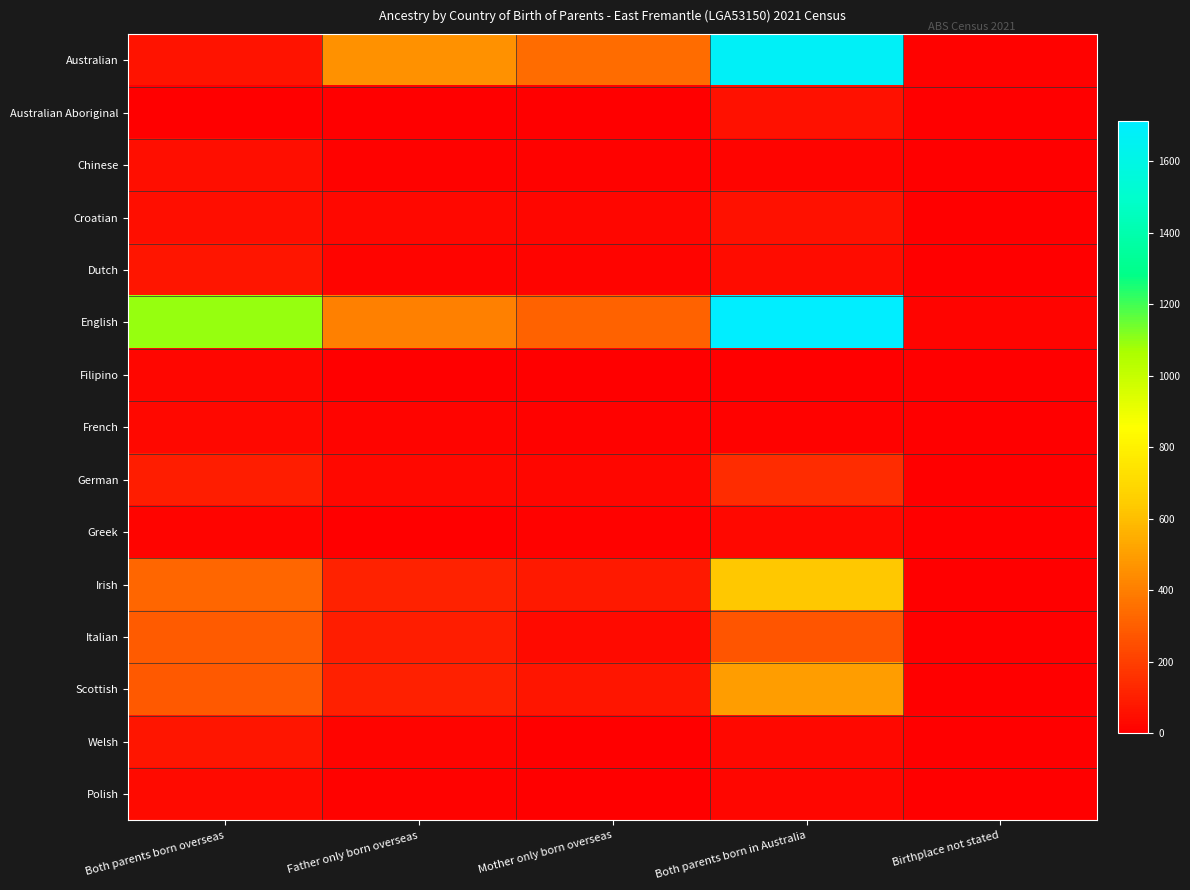

Which series has the widest spread of values?

English